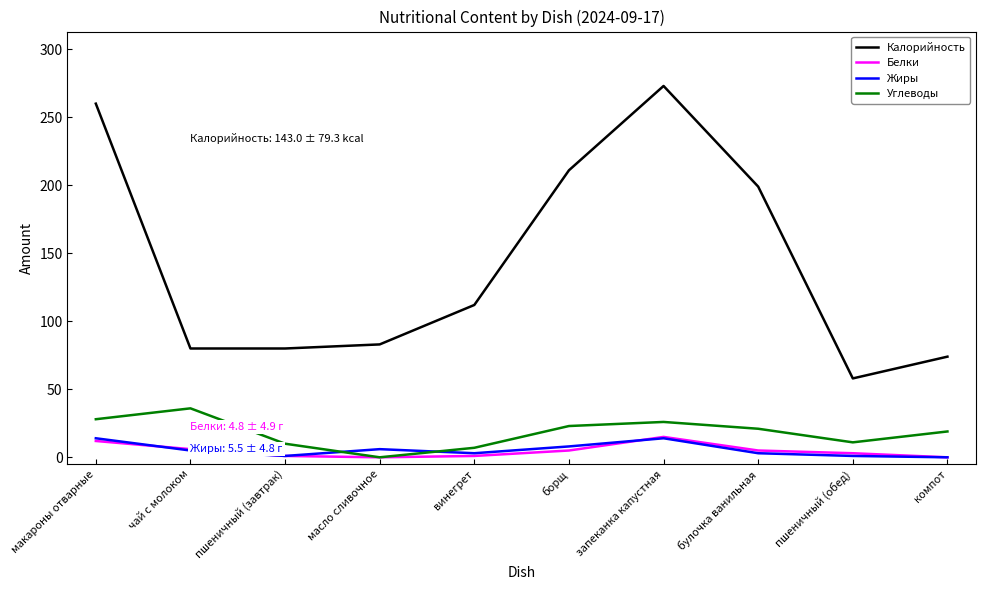

At which label does Калорийность reach its peak?

запеканка капустная